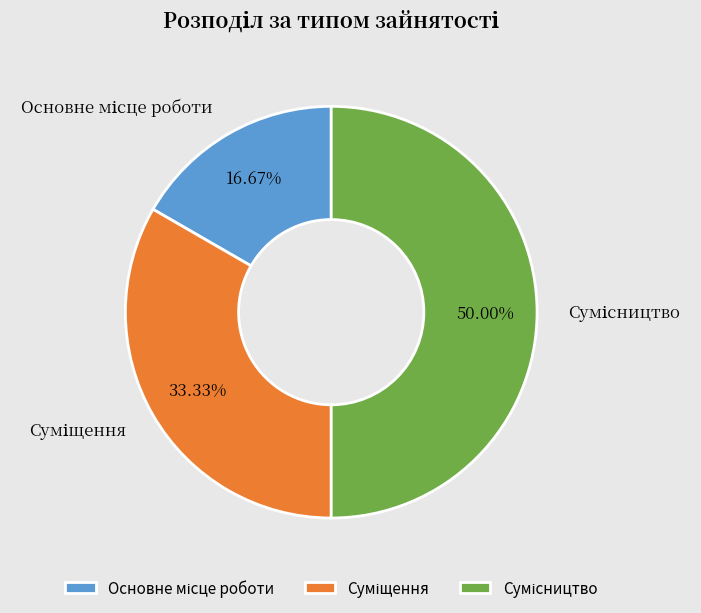

Is Сумісництво the majority of the pie?

No